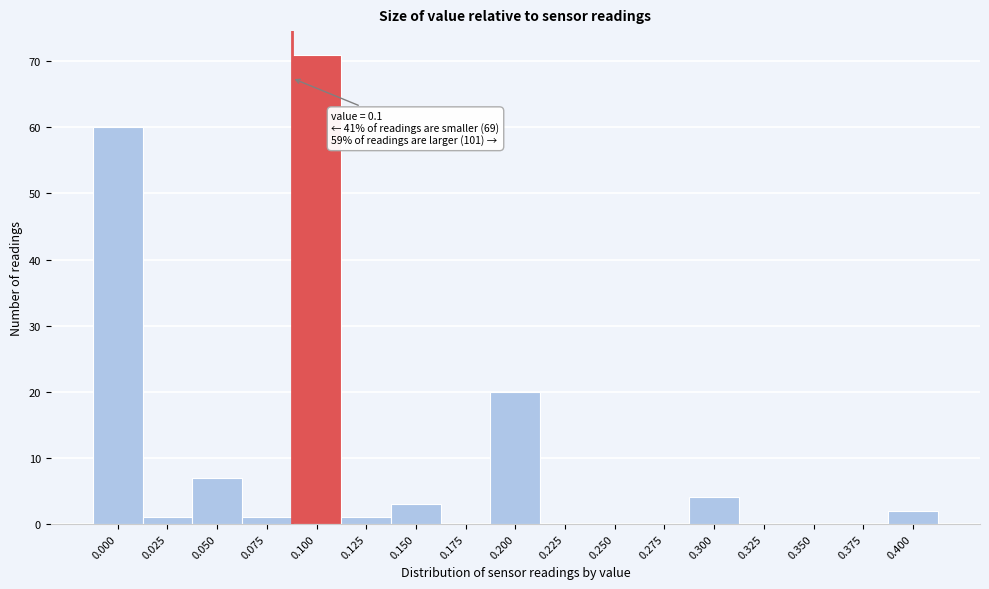

Reading left to right, list all the values displayed in this chart.

0.000=60	0.025=1	0.050=7	0.075=1	0.100=71	0.125=1	0.150=3	0.175=0	0.200=20	0.225=0	0.250=0	0.275=0	0.300=4	0.325=0	0.350=0	0.375=0	0.400=2